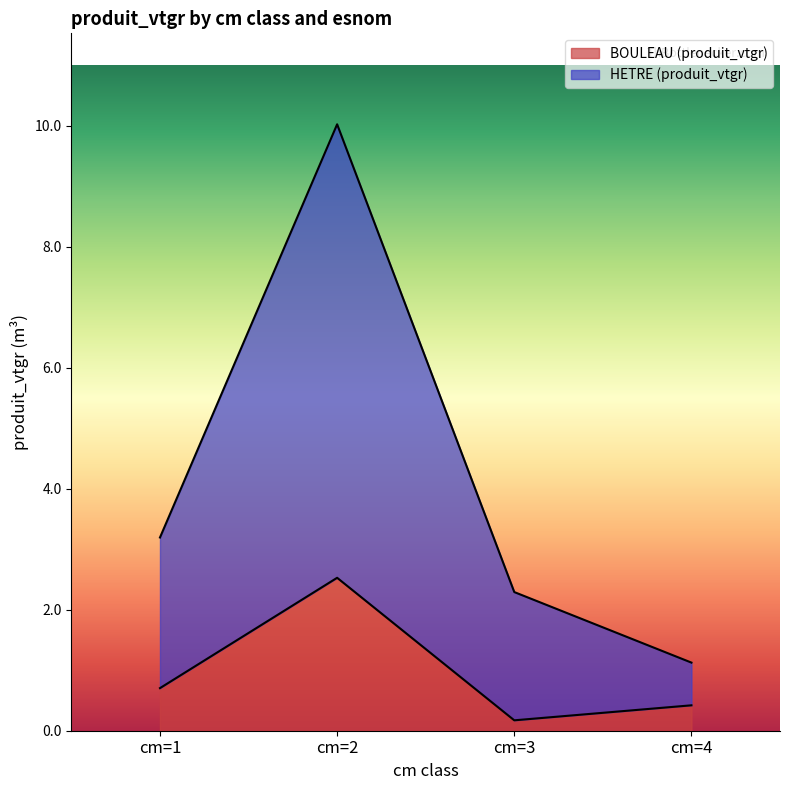

Is the value of BOULEAU (produit_vtgr) at cm=2 greater than the value of HETRE (produit_vtgr) at cm=4?

Yes